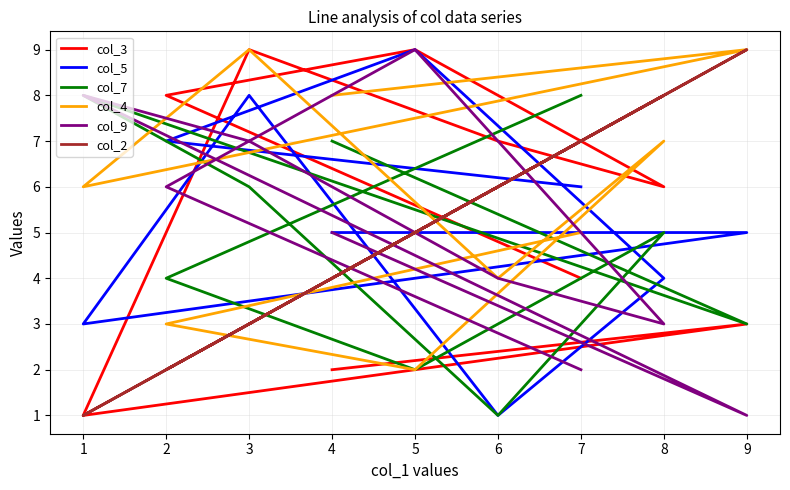

Is this an area chart (filled region under the line)?

No